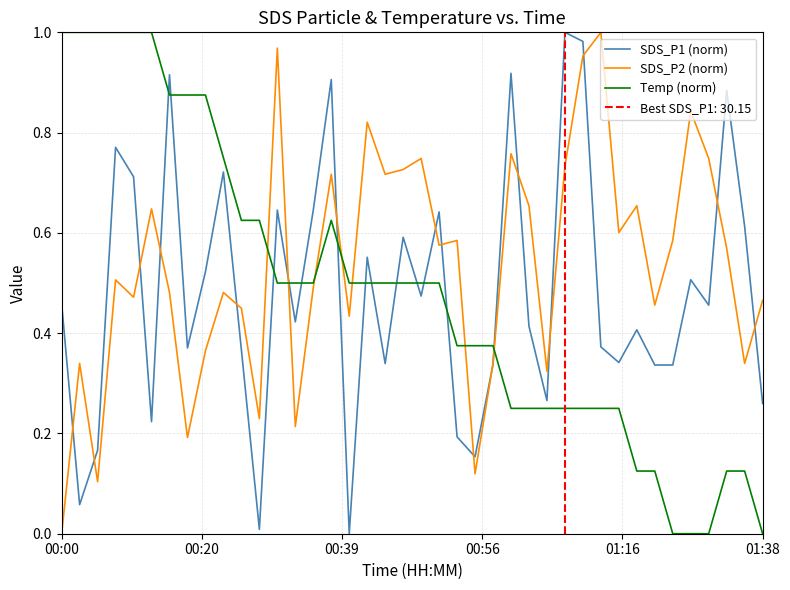

True or false: Temp (norm) and SDS_P1 (norm) intersect in this chart.

True